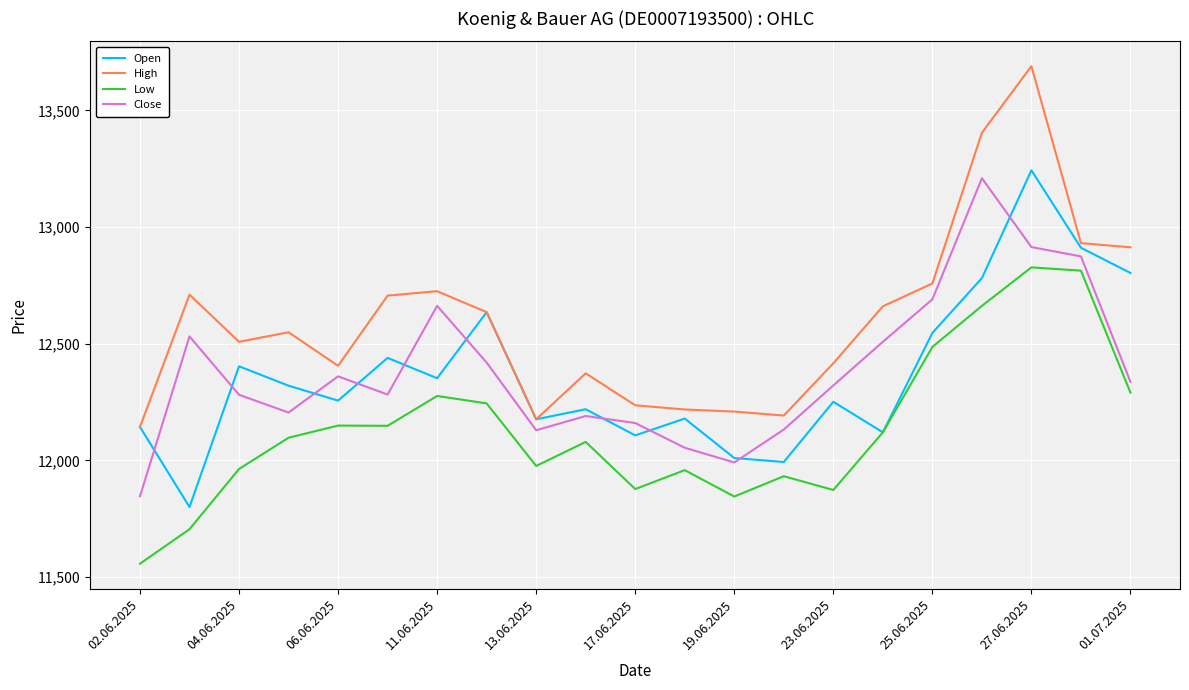

Which series has the largest total across all categories?

High